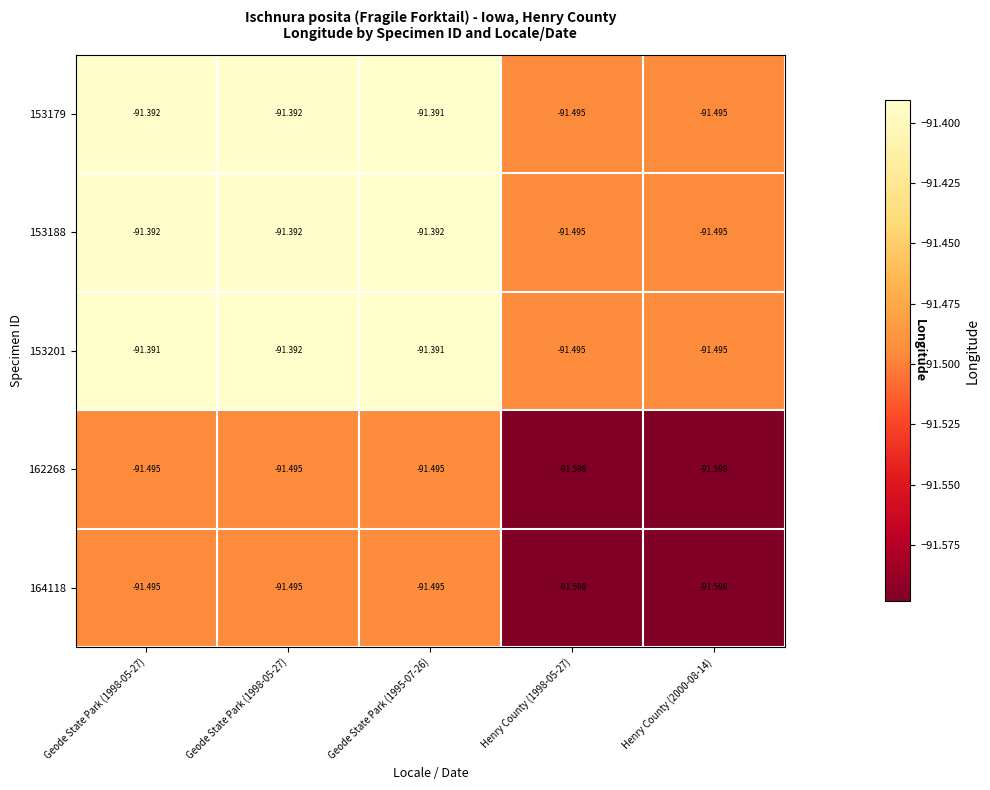

How many categories are shown in the chart?

5